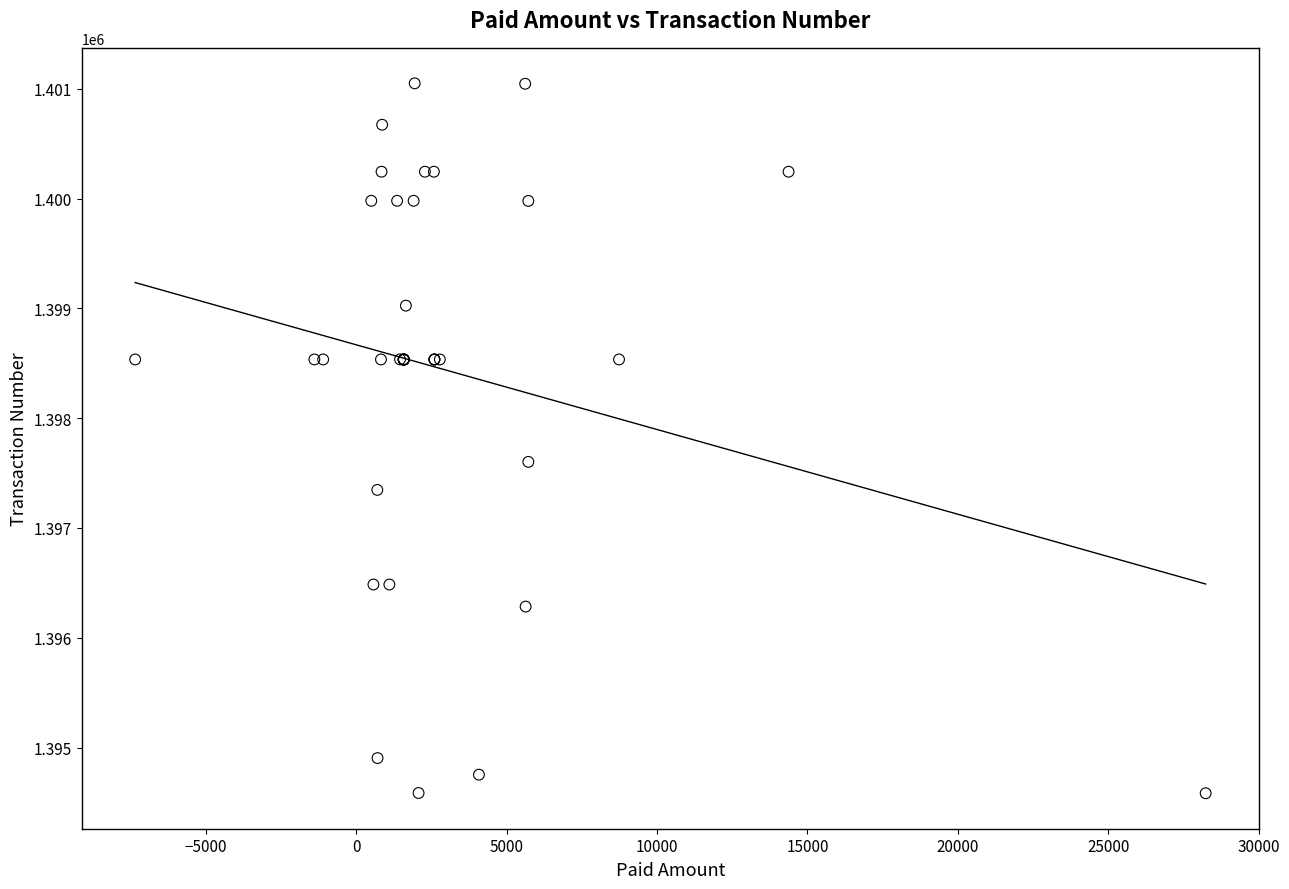

What Y value in the scatter plot is closest to 1397817?

1397602